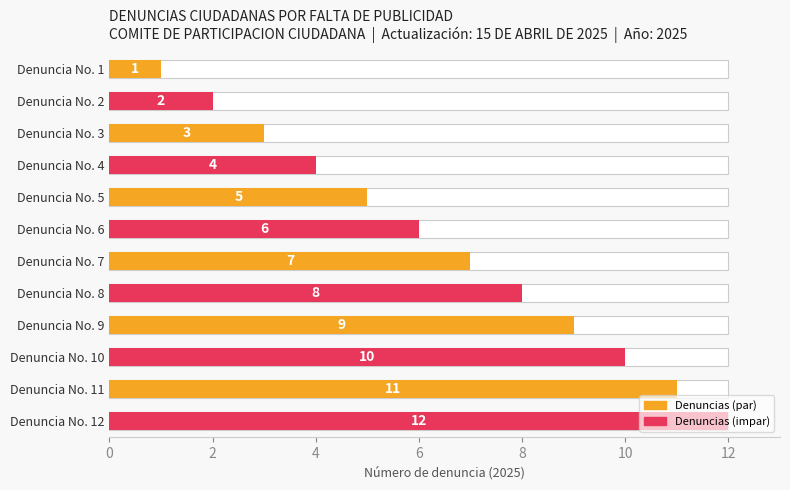

Reading right to left, what are all the values shown in this chart?

Denuncias (par): 11	9	7	5	3	1
Denuncias (impar): 12	10	8	6	4	2